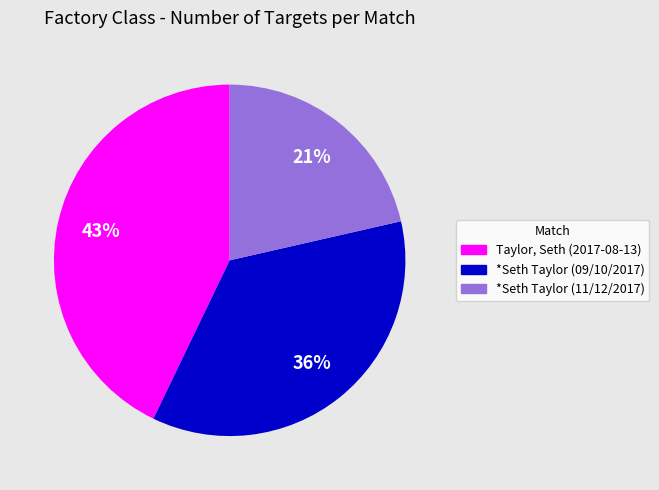

Is it true that *Seth Taylor (09/10/2017) is 29% of the pie?

False